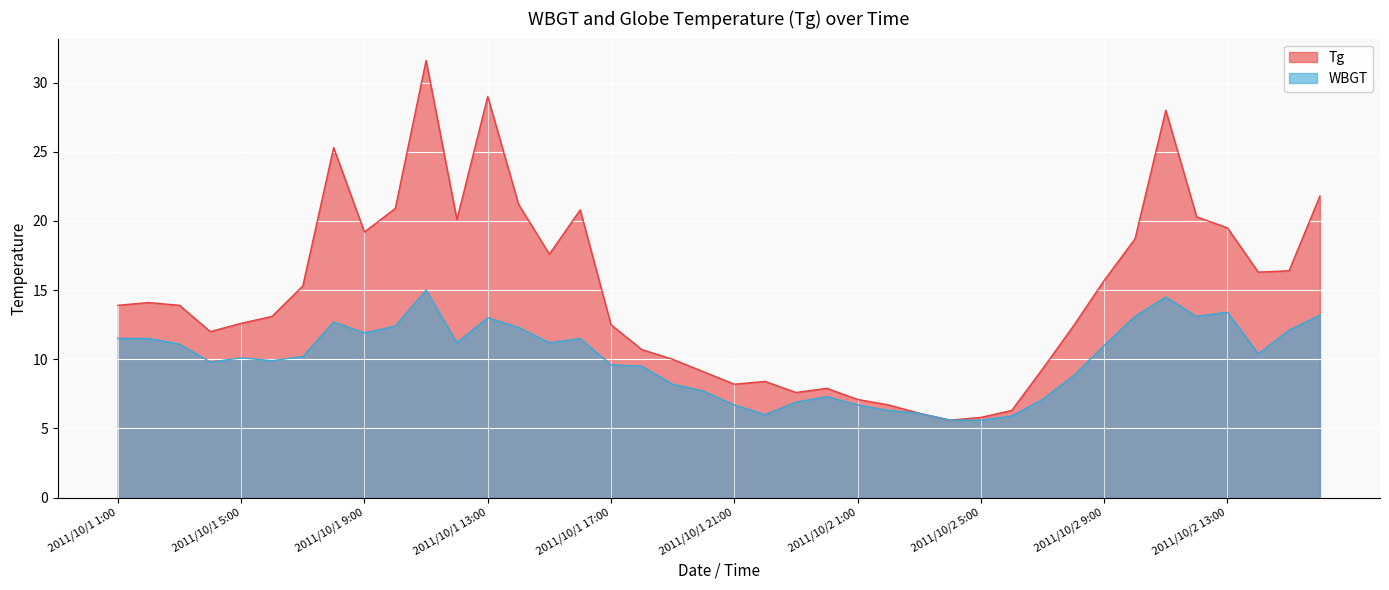

At which label is WBGT closest to 10?

2011/10/1 5:00